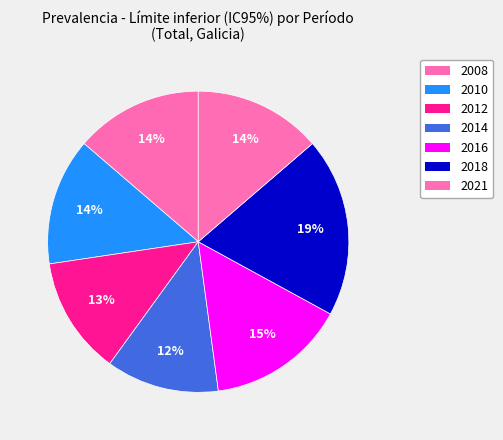

How many segments does this pie chart have?

7